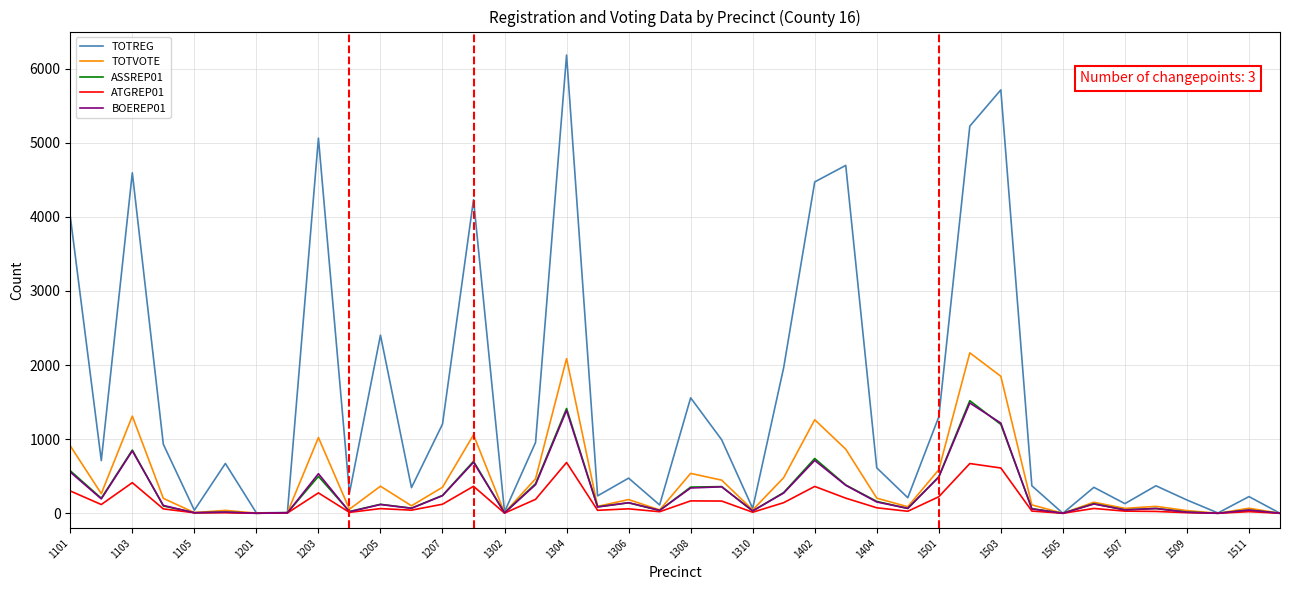

Which series has the widest spread of values?

TOTREG